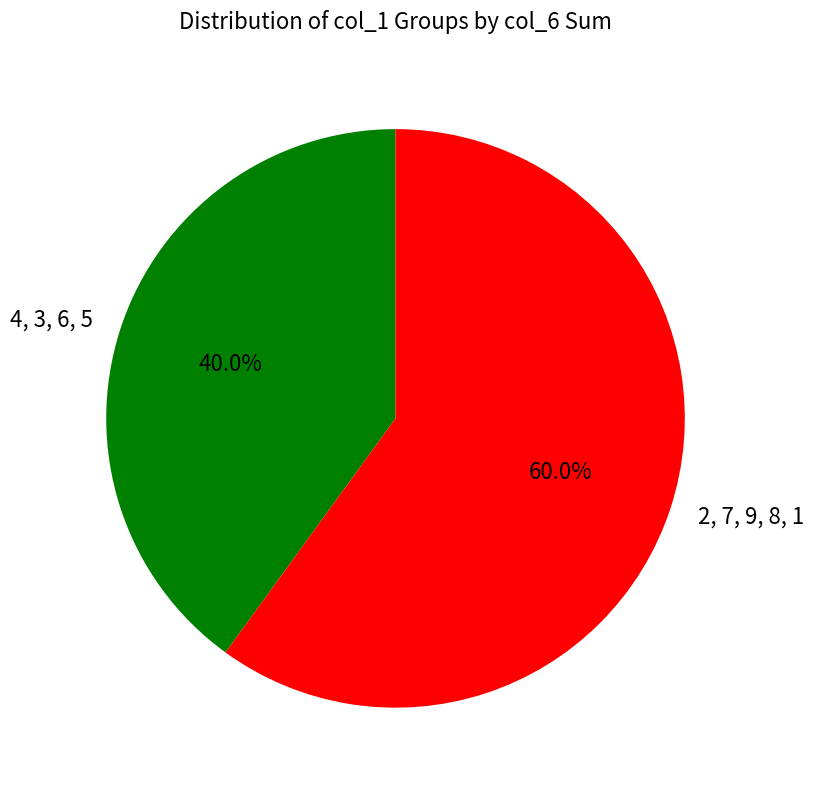

Approximately how many times larger is the value at 4, 3, 6, 5 compared to 2, 7, 9, 8, 1?

0.7